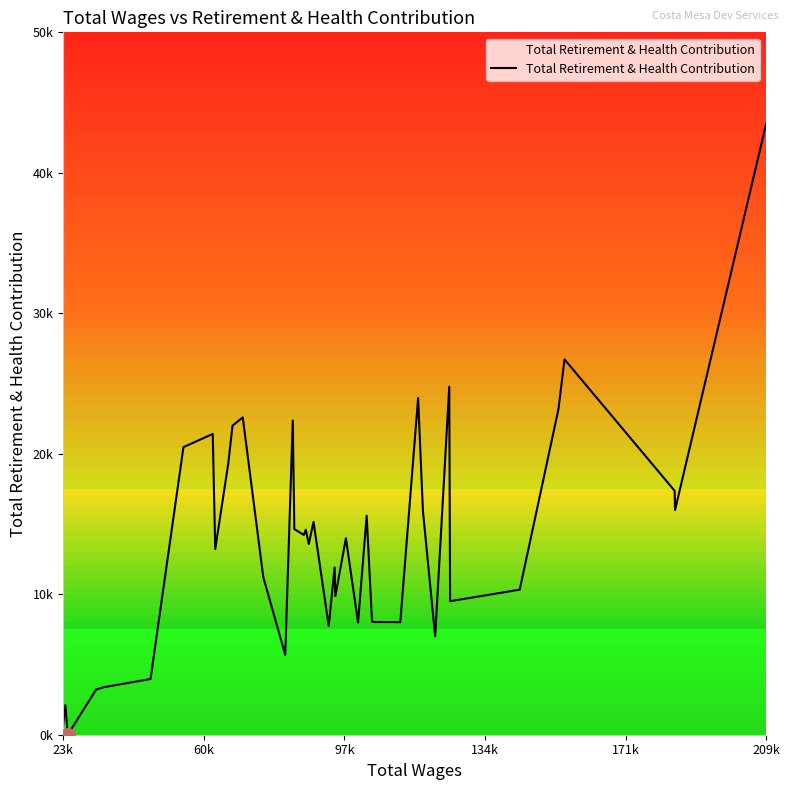

How many categories are shown in the chart?

40